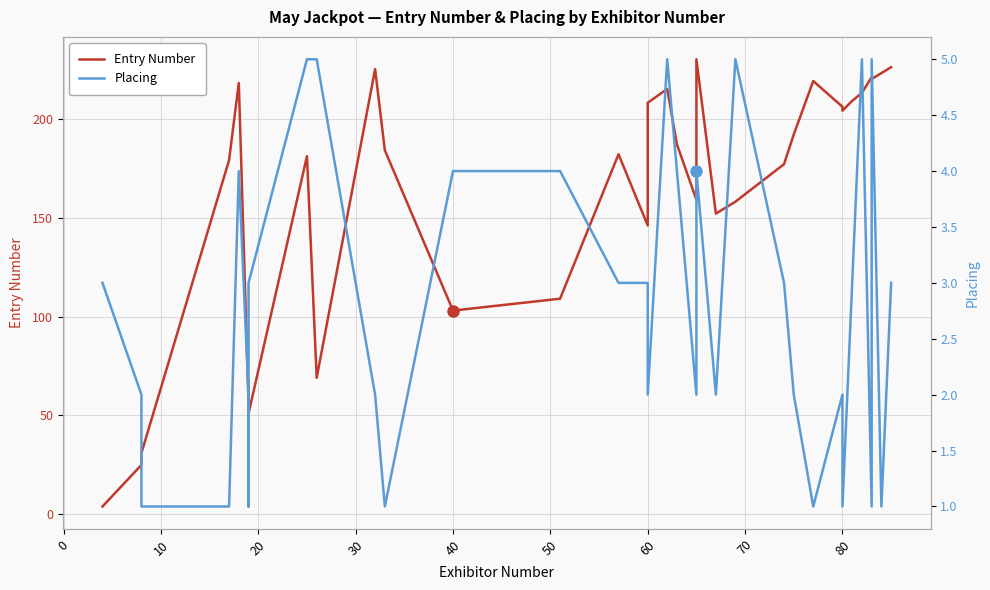

Which has a higher value, 20 or −10?

20